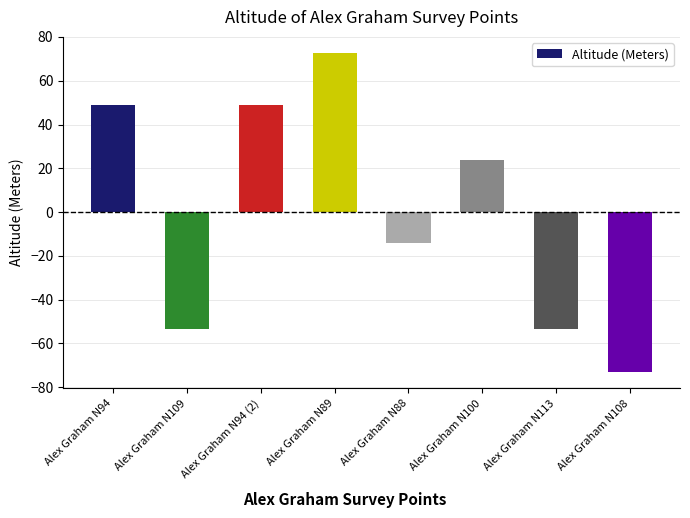

What is the sum of the values at Alex Graham N94 and Alex Graham N94 (2)?

97.5